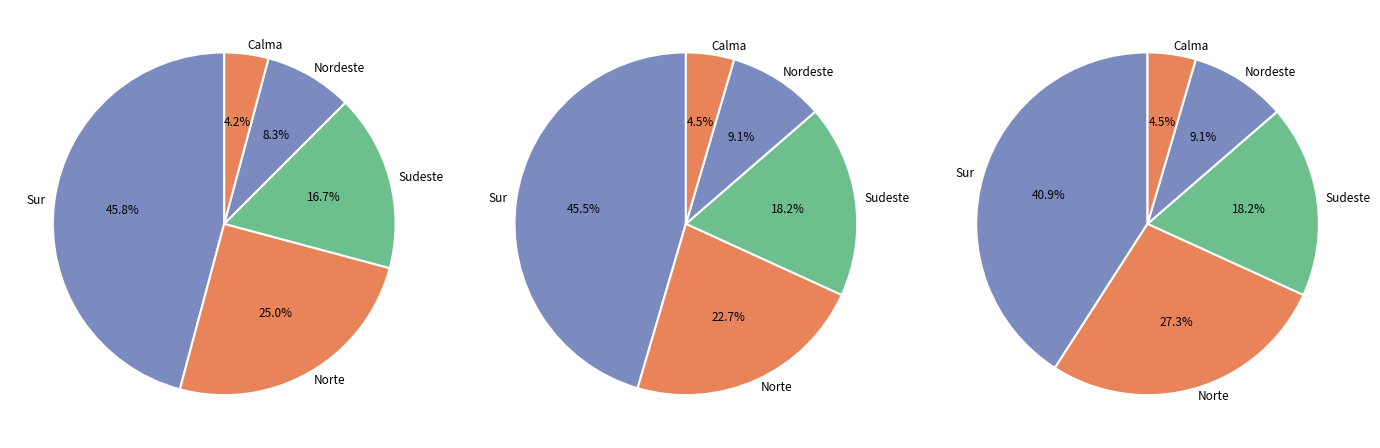

Between Sur and Calma, which is larger?

Sur